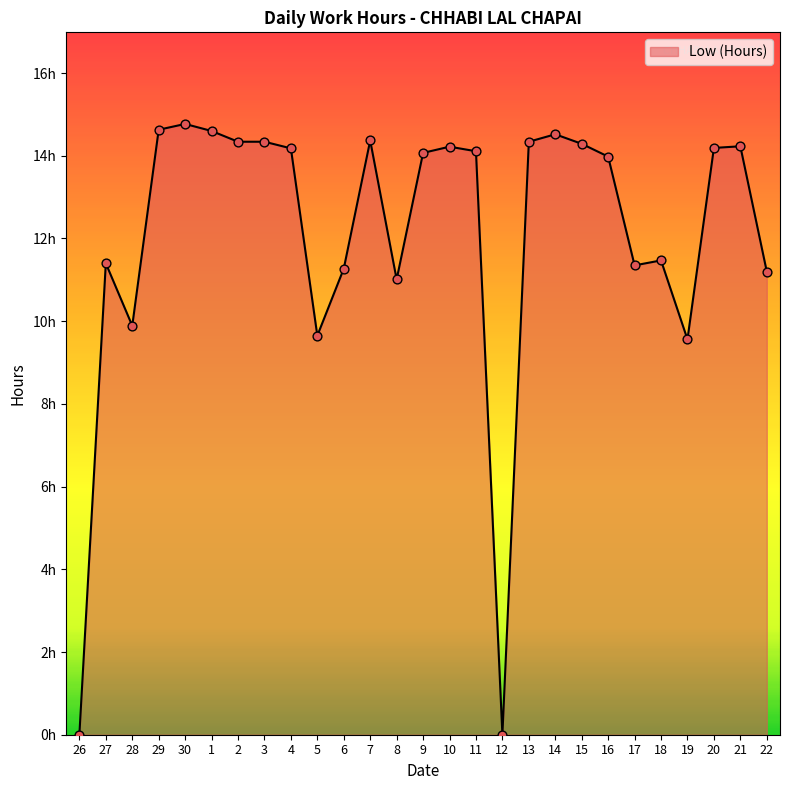

What is the change in value from 1 to 12?

-14.6